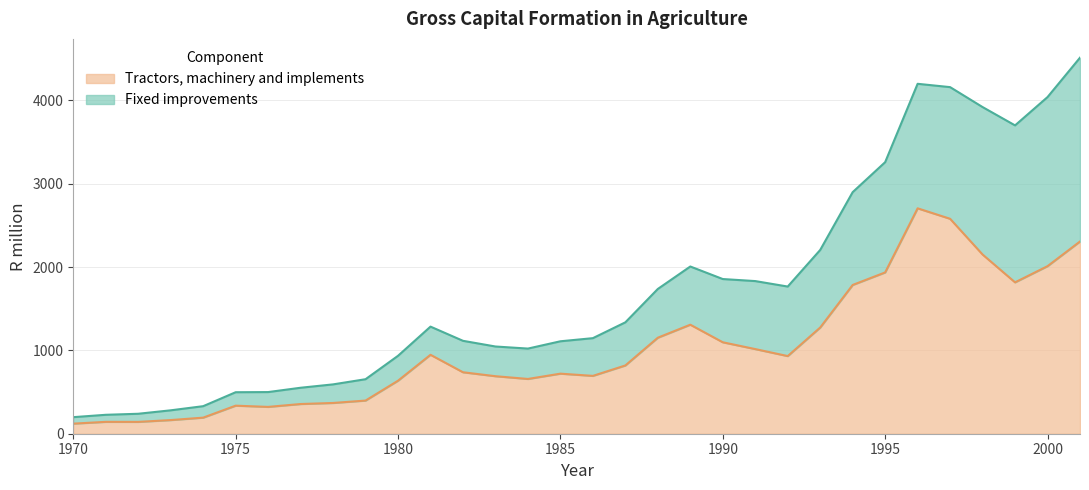

What is the smallest value displayed?

120.9